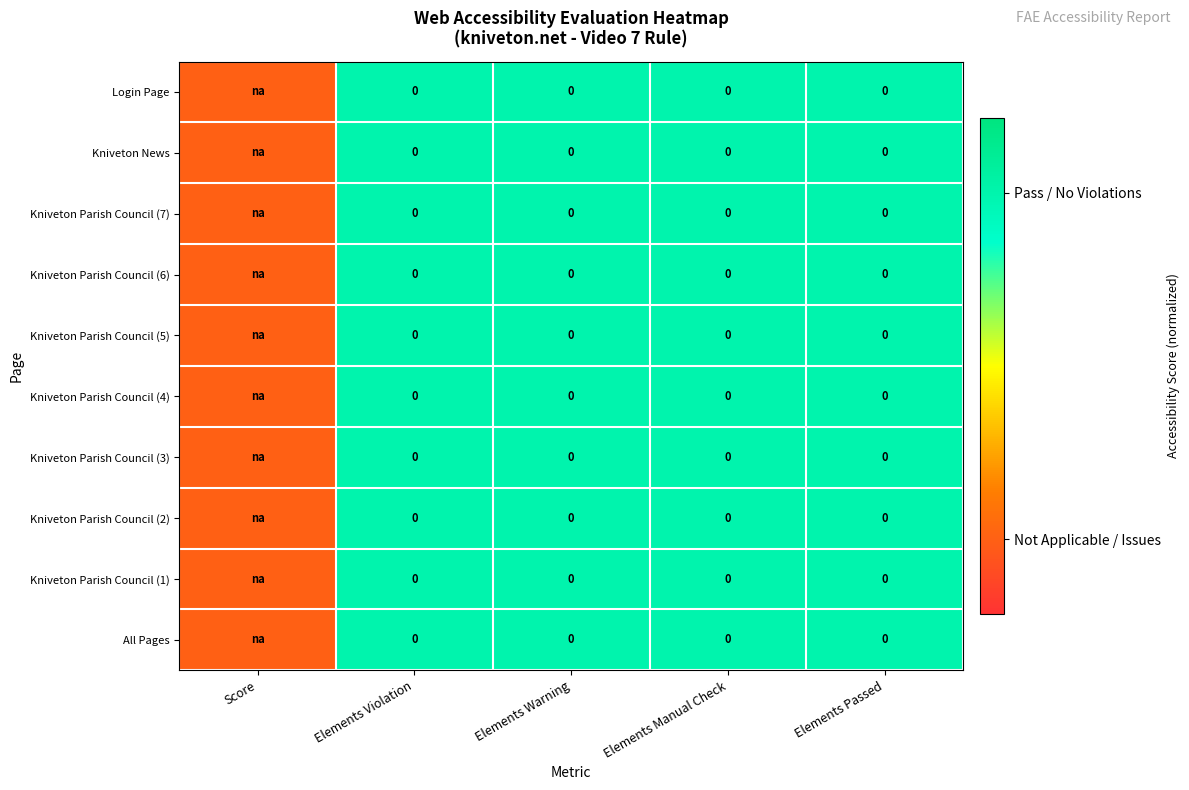

Is the value of Kniveton News at Elements Manual Check greater than the value of Kniveton Parish Council (7) at Elements Manual Check?

No